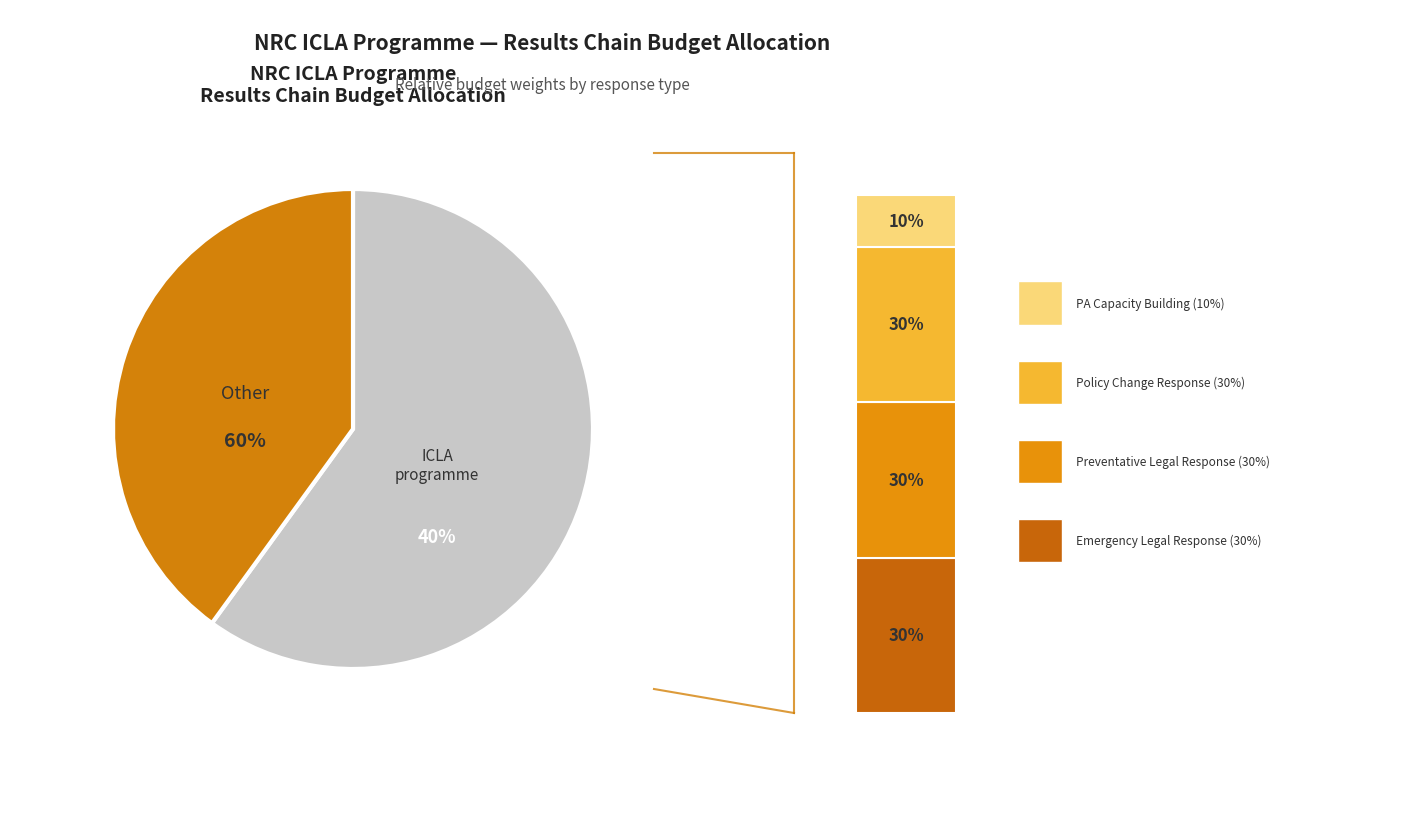

To the nearest percent, what is the difference between the Preventative Legal Response and PA Capacity Building Response slice percentages?

20%